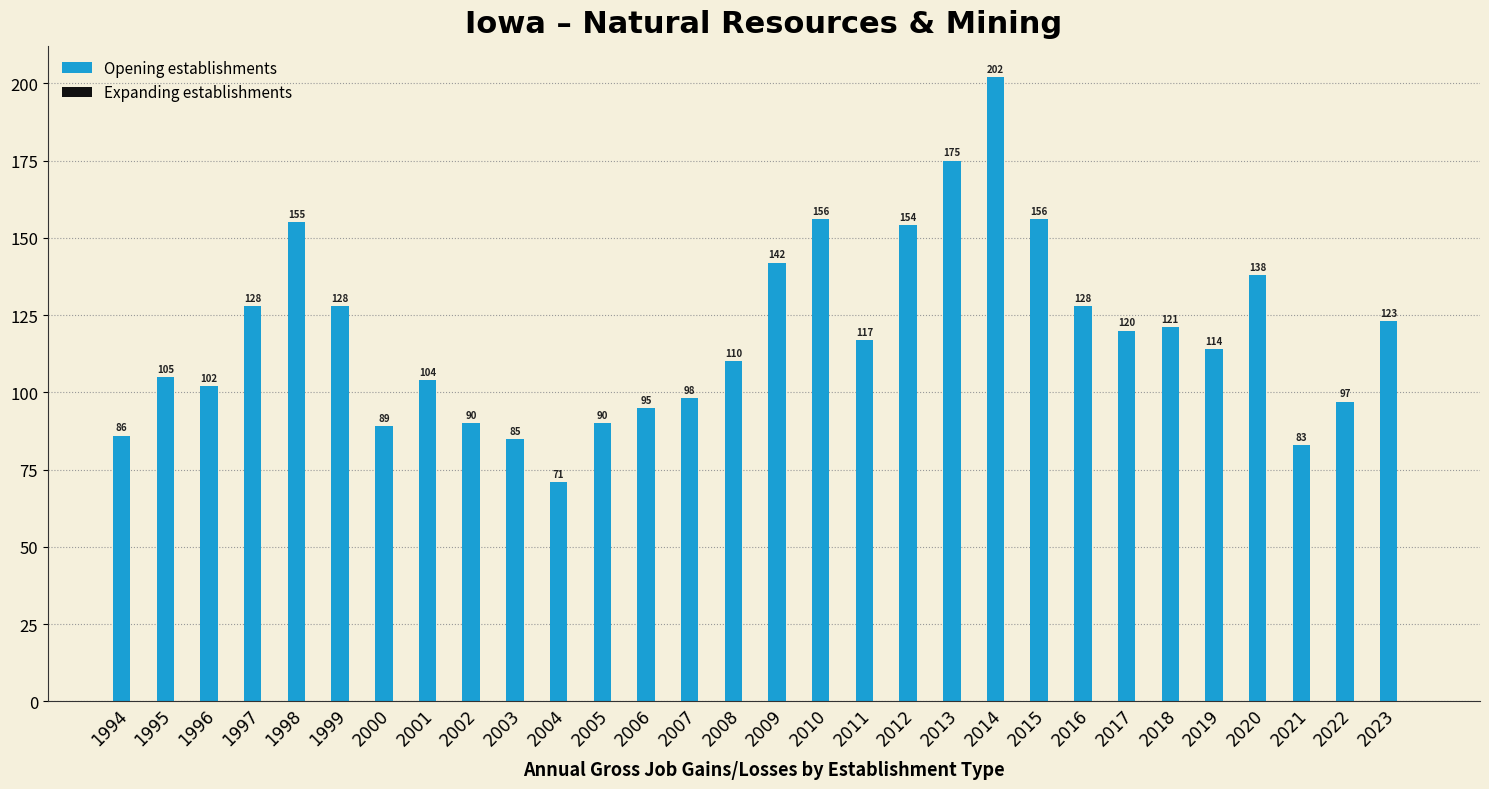

What is the smallest value displayed?

71